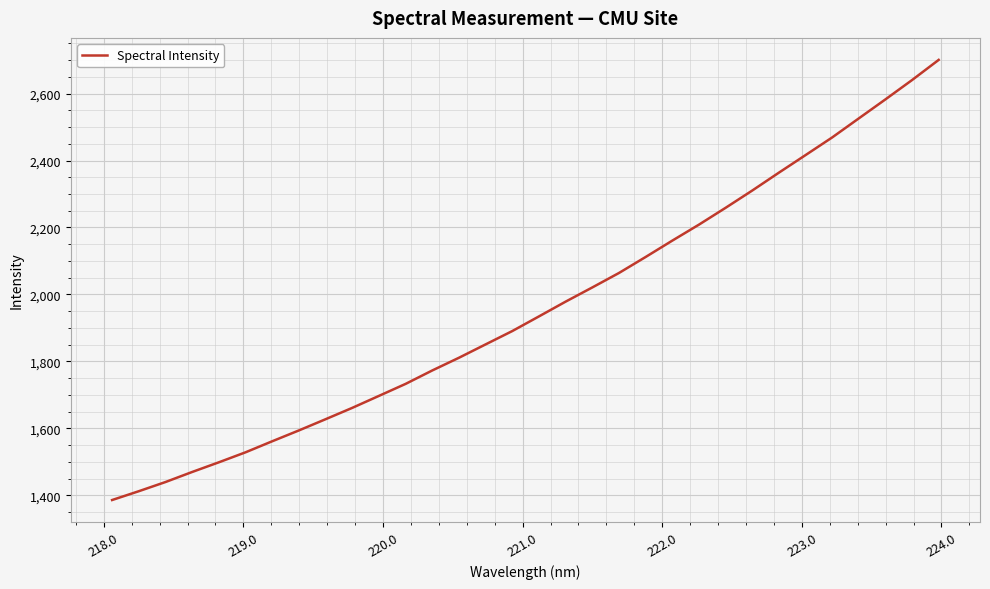

What is the difference between the maximum and minimum values?

1314.6